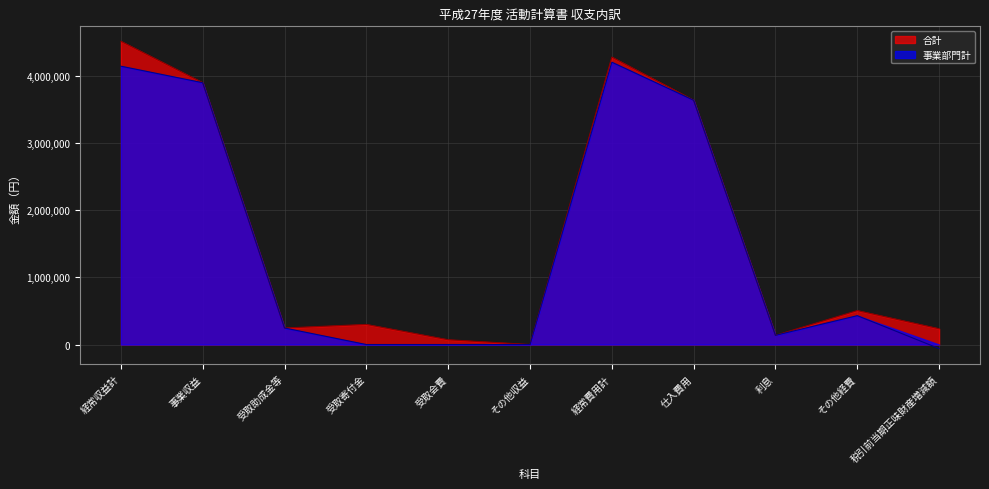

What is the difference between the second highest and second lowest values in the 合計 series?

4212315